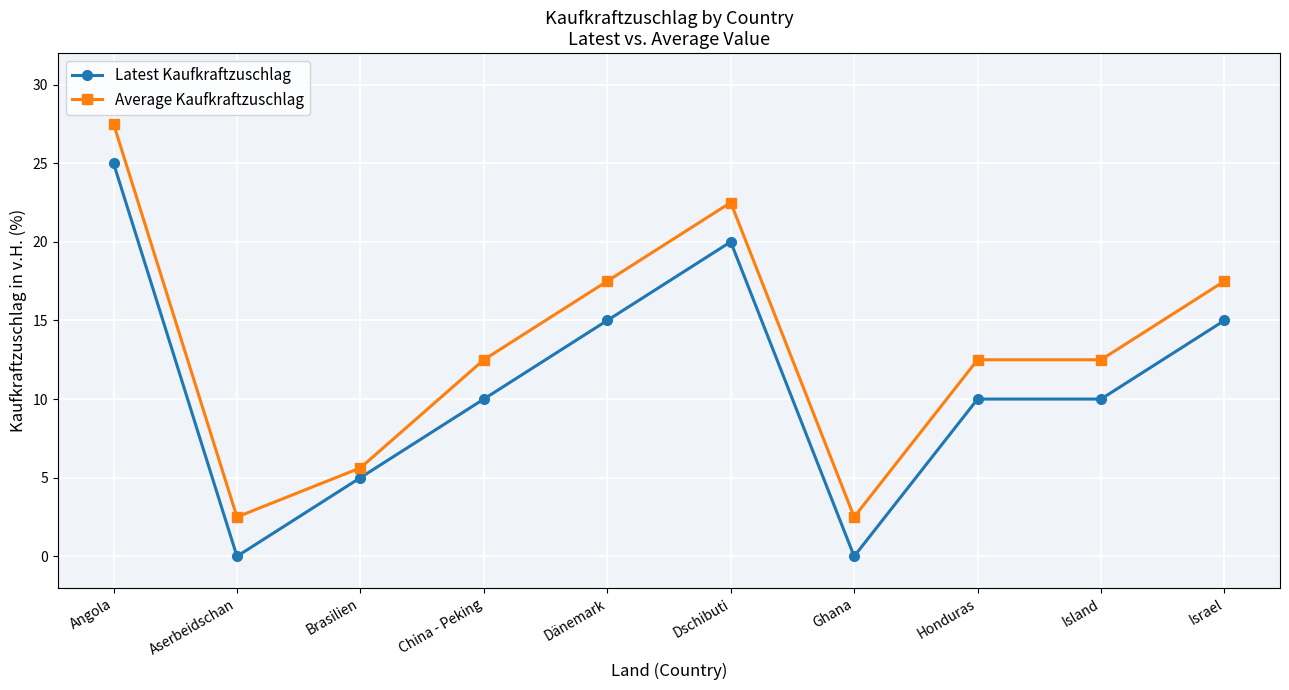

The Latest Kaufkraftzuschlag series shows 26.2 at Israel. True or false?

False